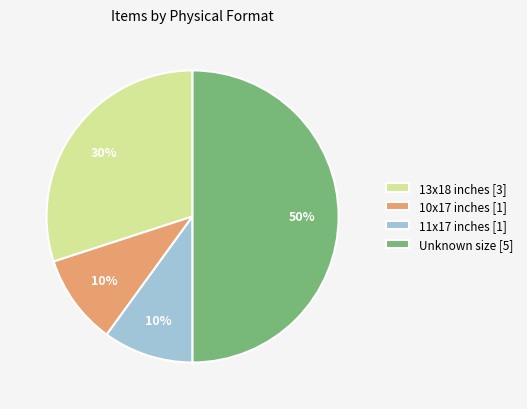

To the nearest percent, what is the difference between the 11x17 inches [1] and Unknown size [5] slice percentages?

40%